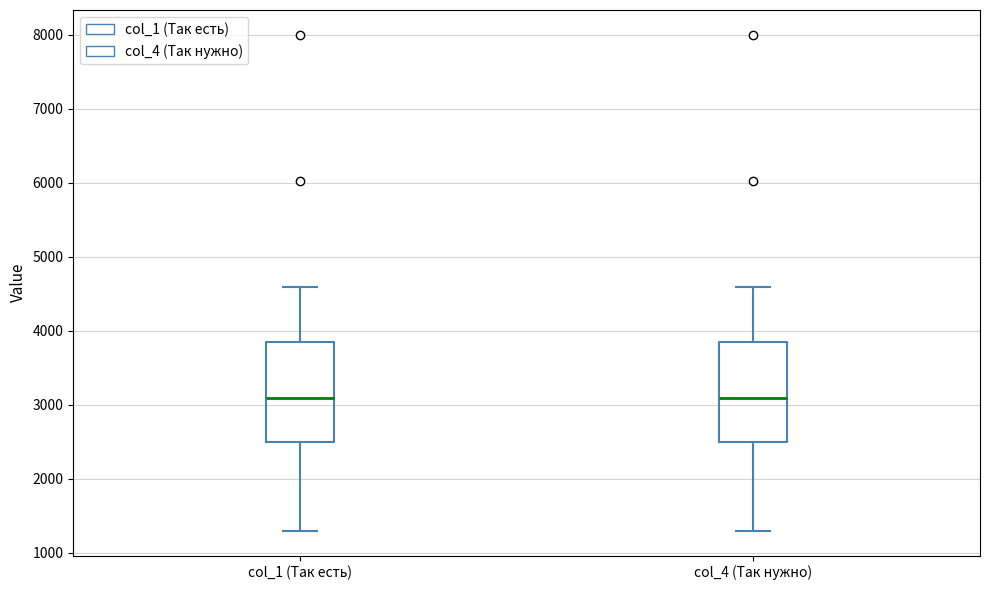

Reading left to right, read every box against the y-axis: the position of its median line, the range the box covers, and the ends of its whiskers. The values are not printed on the chart, so give them approximately, as read against the axis.

col_1 (Так есть): median 3100, box 2500 to 3900, whiskers 1300 to 4600
col_4 (Так нужно): median 3100, box 2500 to 3900, whiskers 1300 to 4600